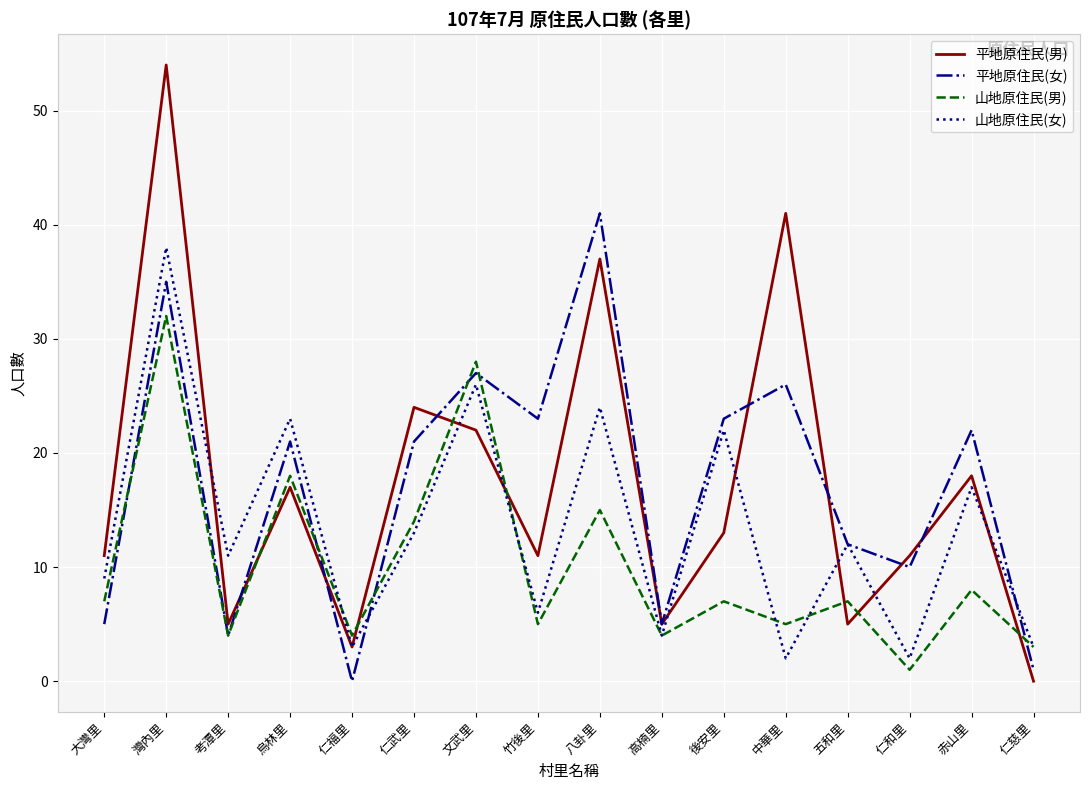

List the series in order of their peak value, highest first.

平地原住民(男), 平地原住民(女), 山地原住民(女), 山地原住民(男)